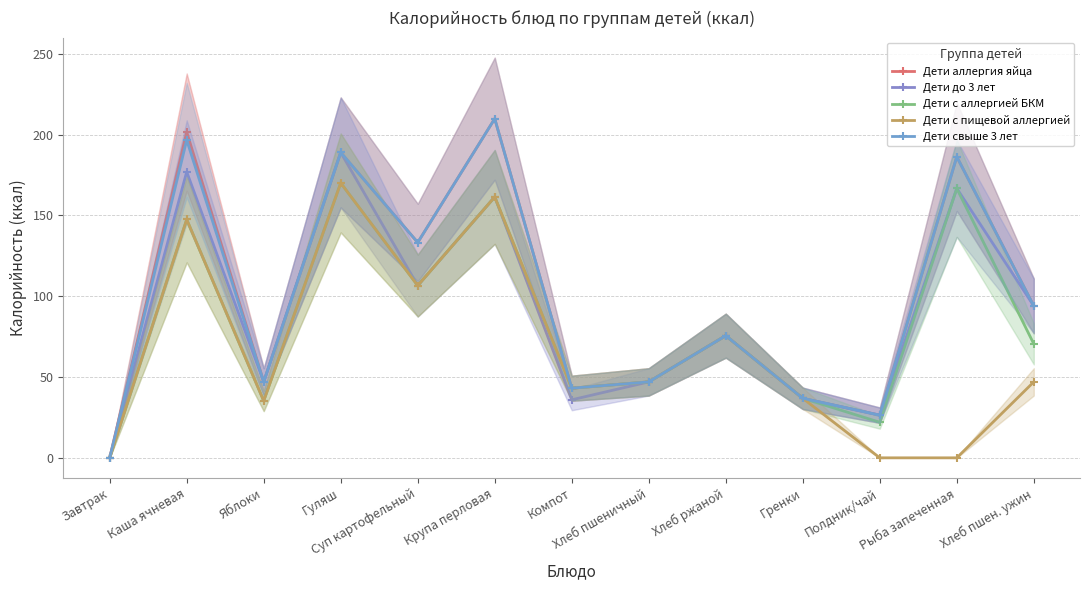

Is it true that Дети с аллергией БКМ equals -106.3 at Завтрак?

False